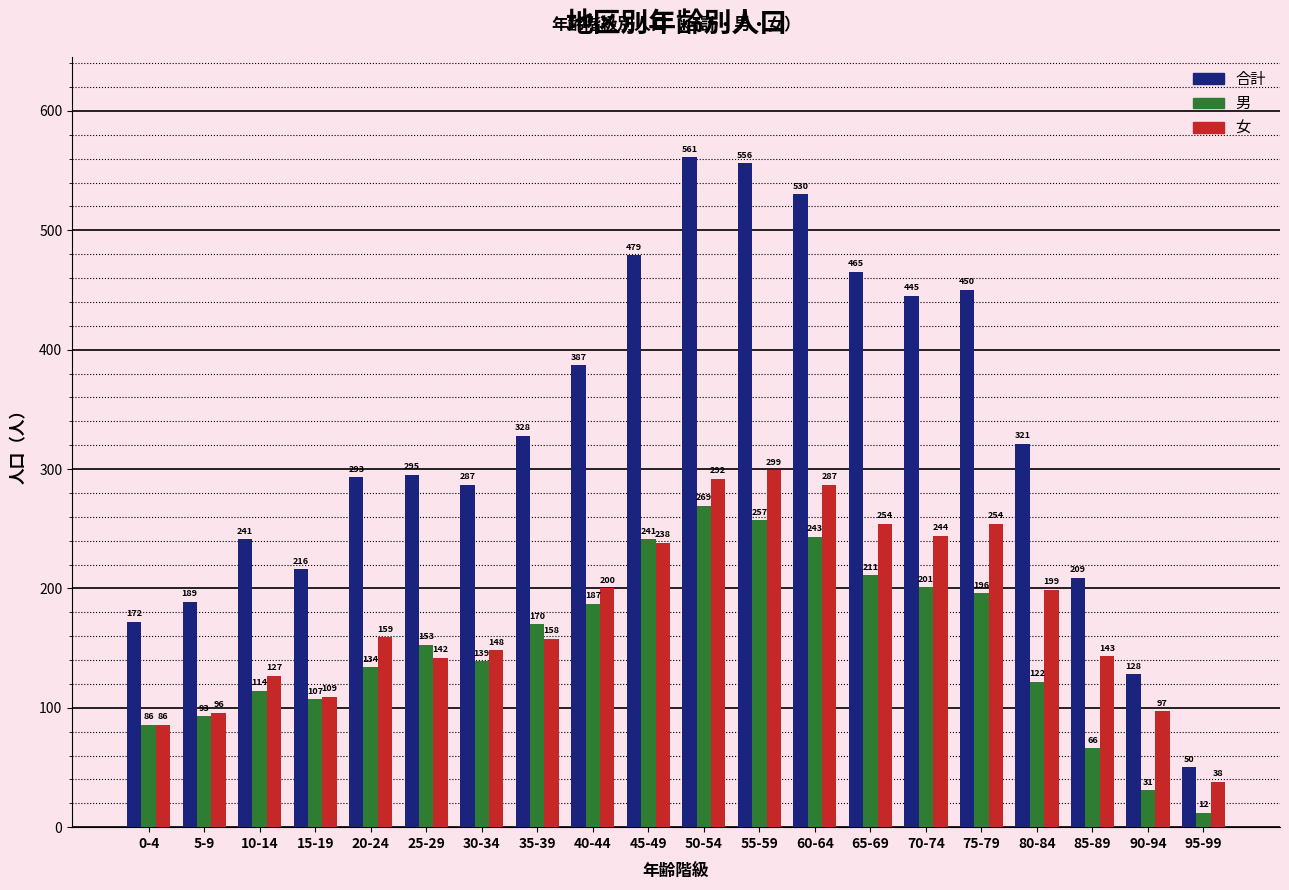

True or false: 男 has a value of 187 at 40-44.

True